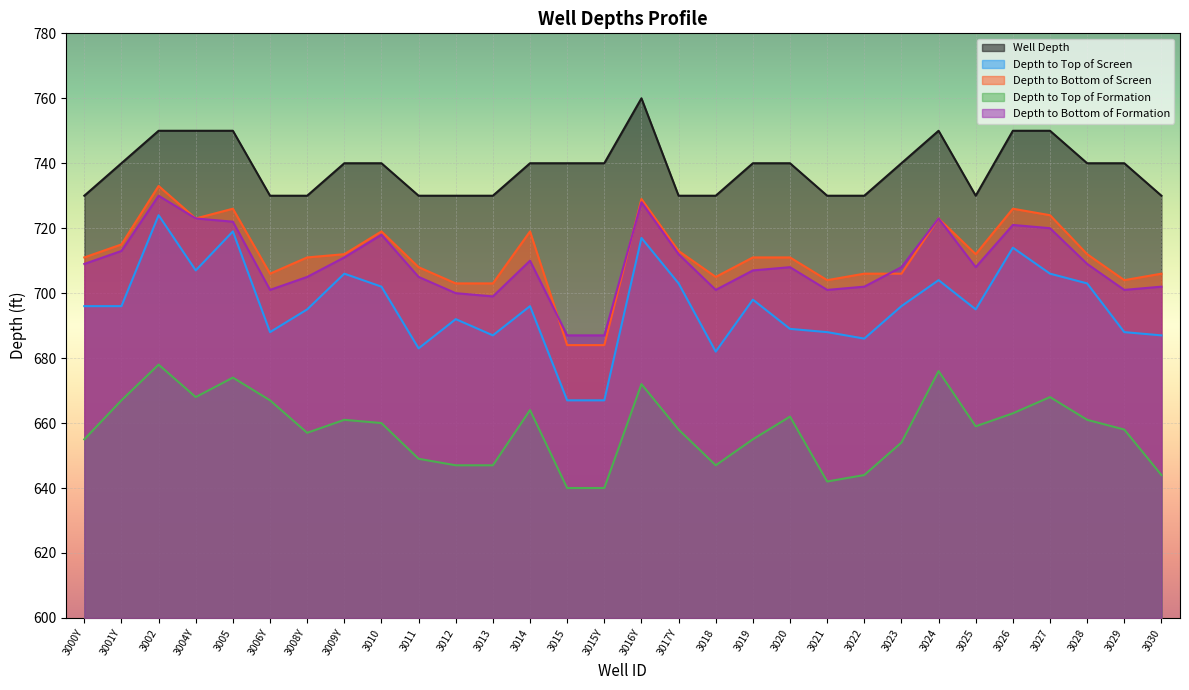

How many lines are shown in the chart?

5